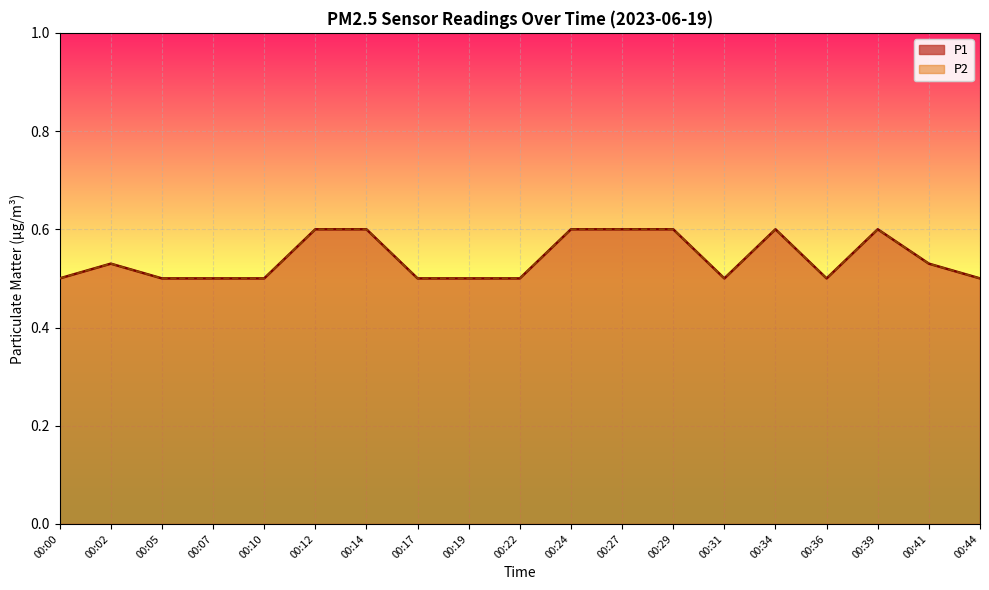

What is the difference between the P1 values at 00:41 and 00:24?

0.1